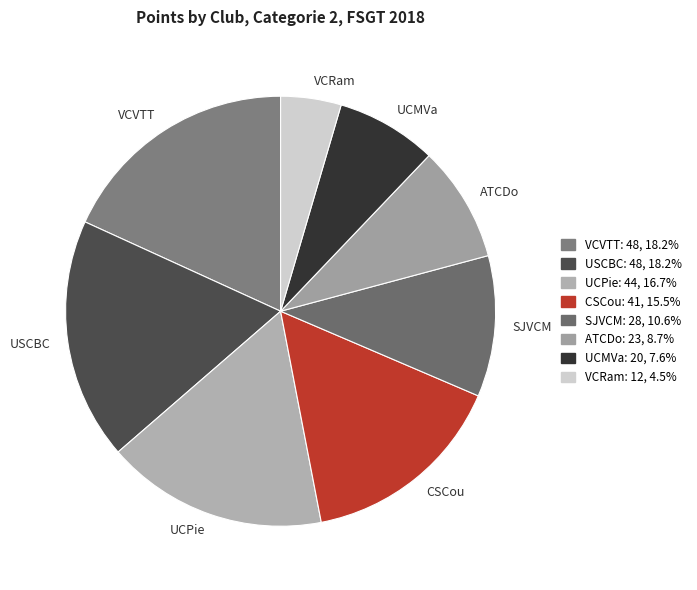

The USCBC slice represents 18% of the pie. True or false?

True